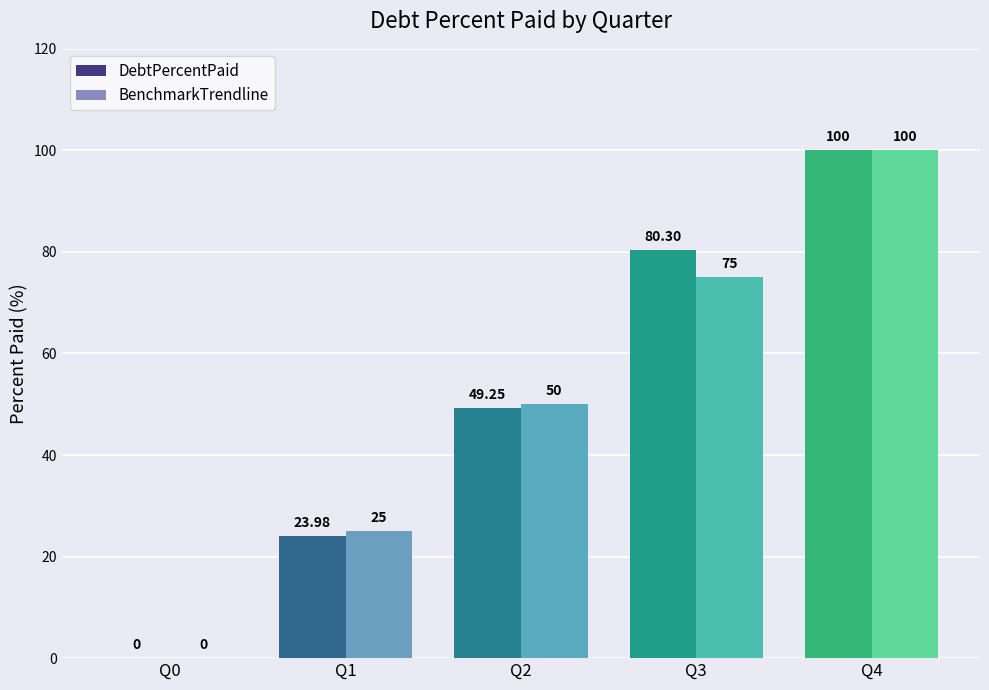

Is the value of BenchmarkTrendline at Q1 greater than the value of DebtPercentPaid at Q4?

No